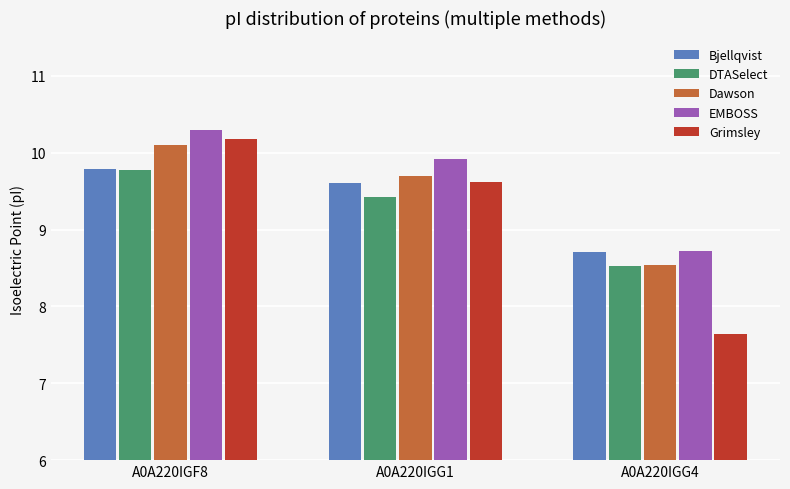

What is the sum of the DTASelect values at A0A220IGG4 and A0A220IGF8?

18.3